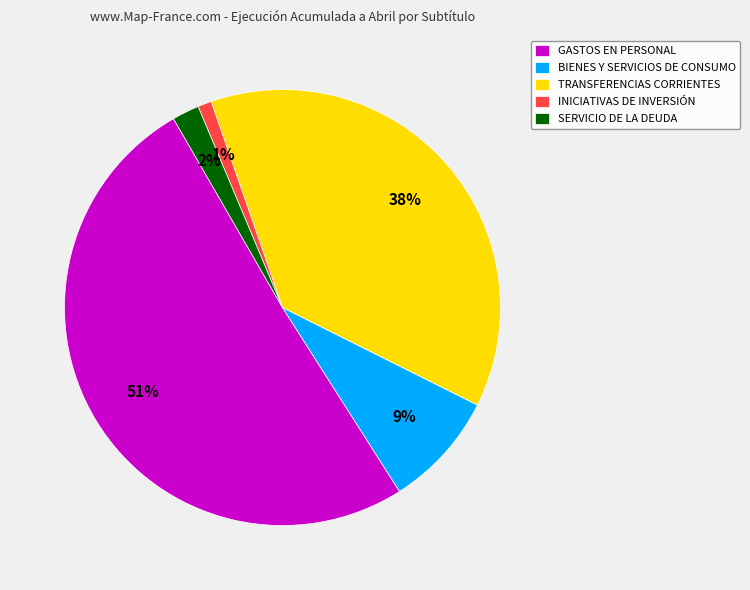

Which has a higher value, GASTOS EN PERSONAL or INICIATIVAS DE INVERSIÓN?

GASTOS EN PERSONAL